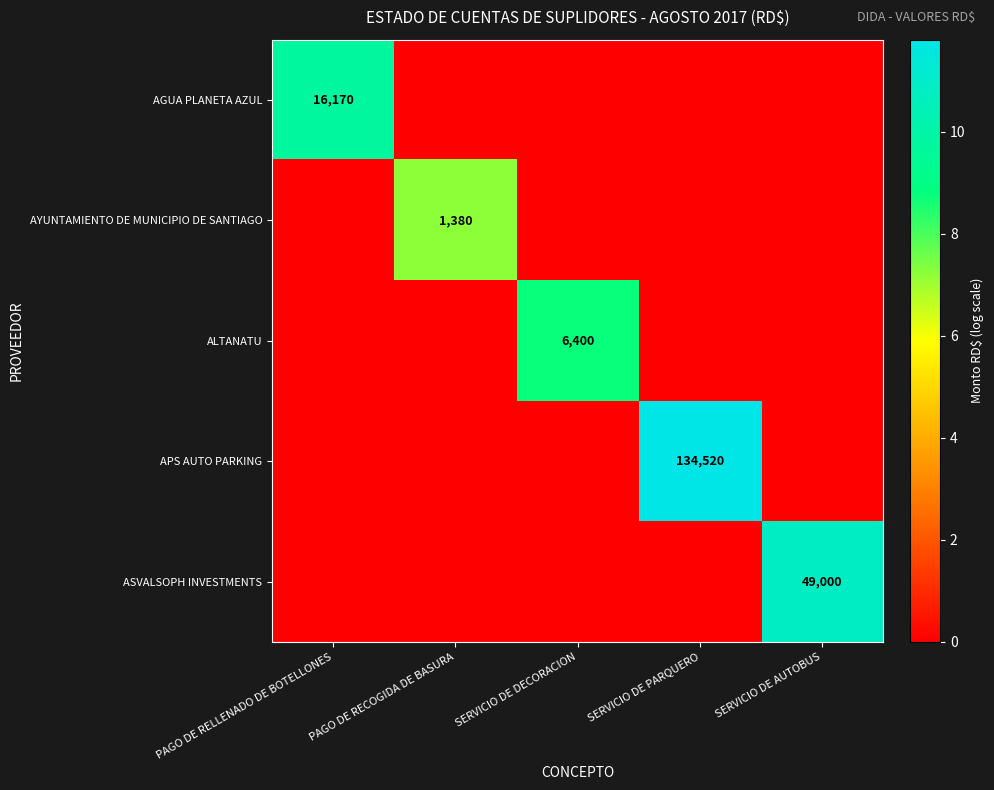

True or false: ALTANATU has a value of 6400 at SERVICIO DE DECORACION.

True